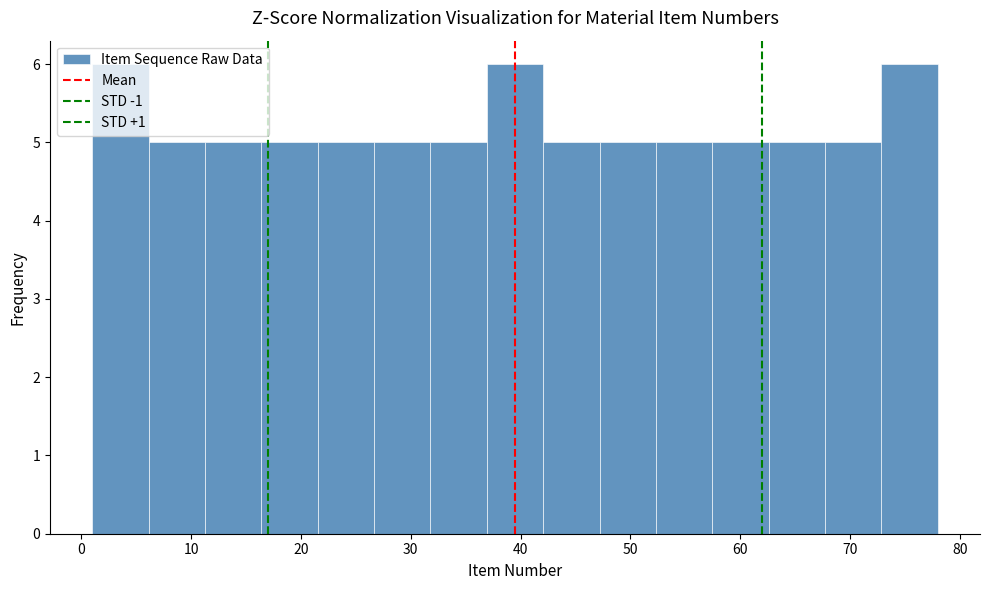

Reading left to right, transcribe this chart: for each bar, give the range it covers on the x-axis and its height. Neither the bar edges nor the heights are printed on the chart, so give them approximately, as read against the axes.

1 to 6: 6
6 to 11: 5
11 to 16: 5
16 to 22: 5
22 to 27: 5
27 to 32: 5
32 to 37: 5
37 to 42: 6
42 to 47: 5
47 to 52: 5
52 to 57: 5
57 to 63: 5
63 to 68: 5
68 to 73: 5
73 to 78: 6